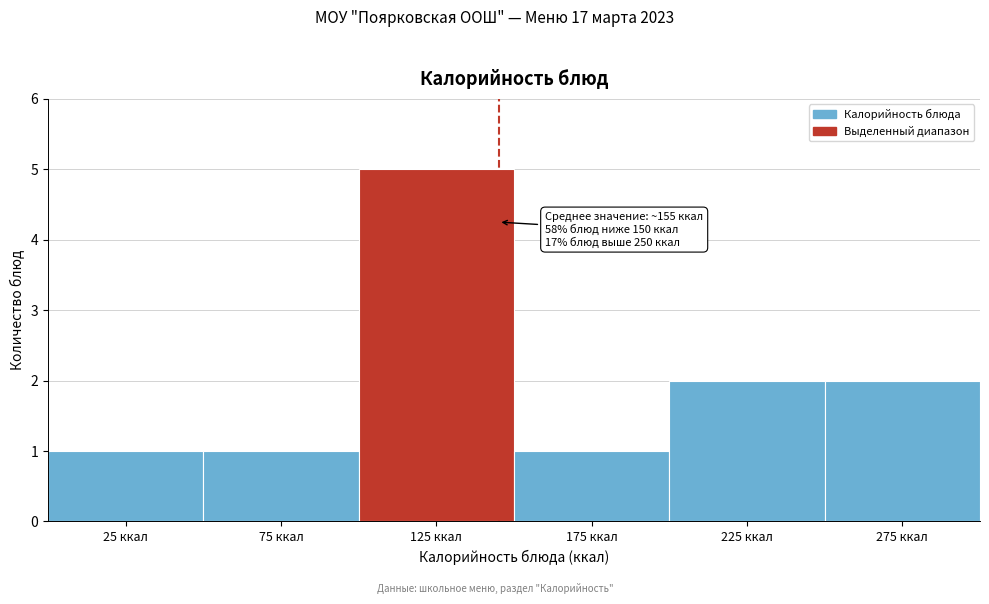

Over which range of the x-axis is the bar tallest?

100 to 150